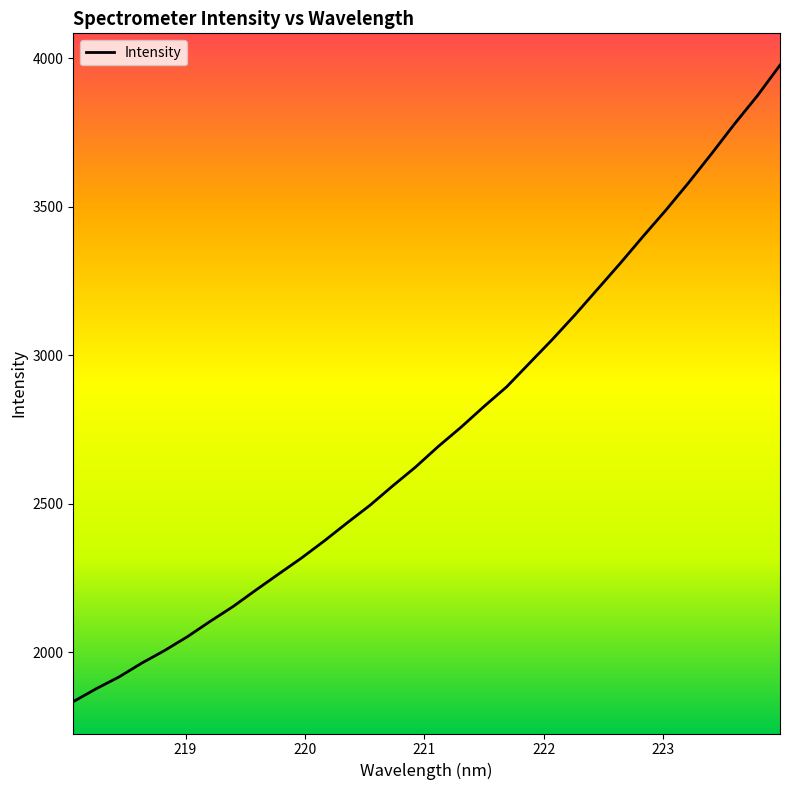

How many lines are shown in the chart?

1